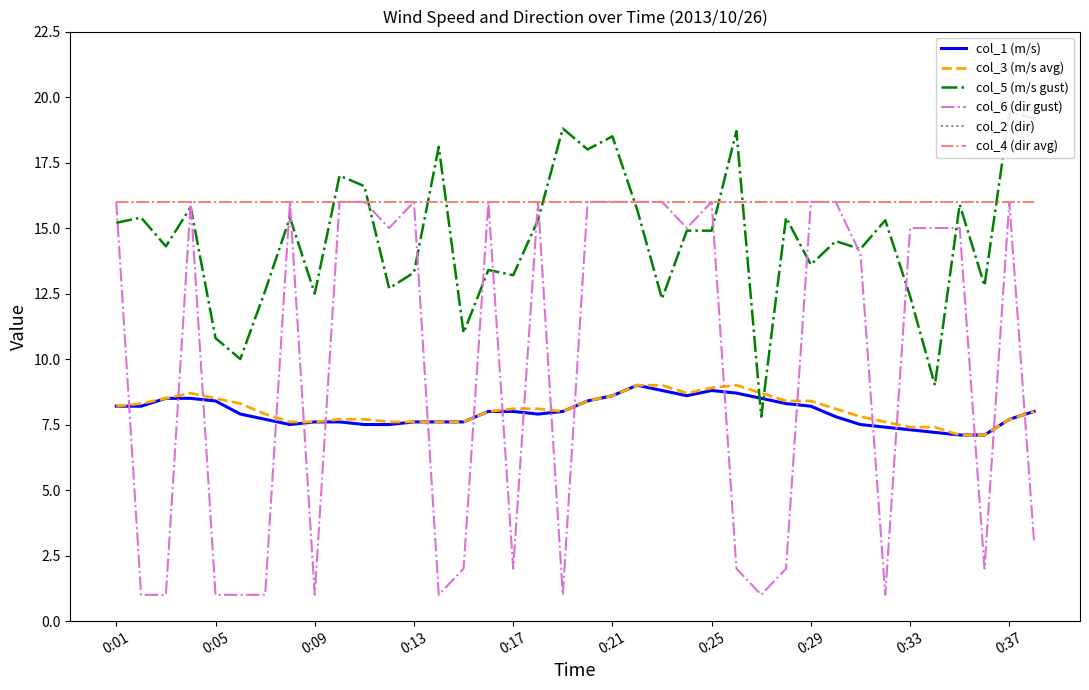

What is the minimum value for col_2 (dir)?

16.0